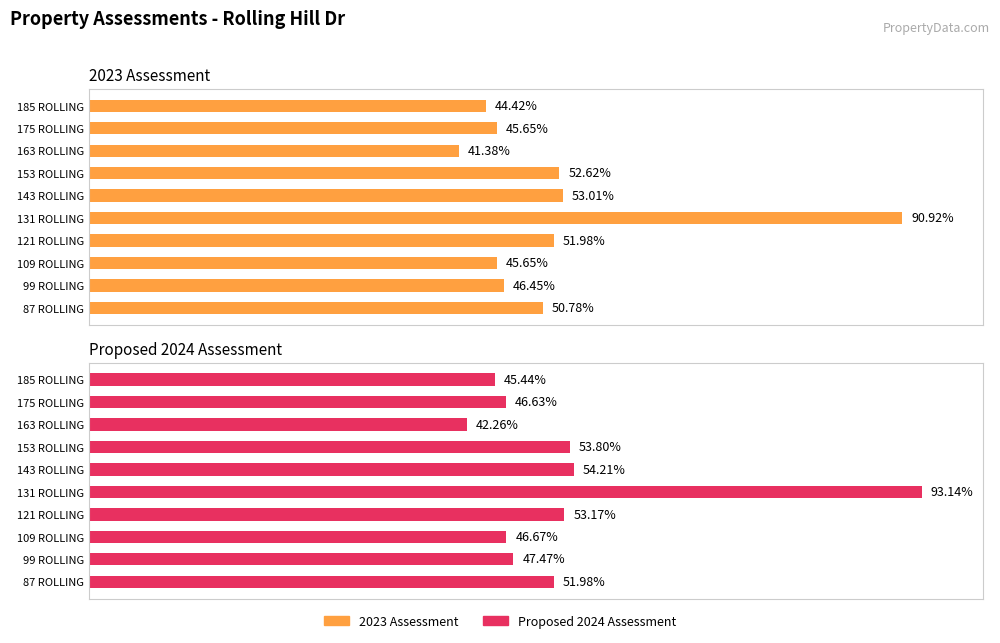

How many groups of bars are there?

10